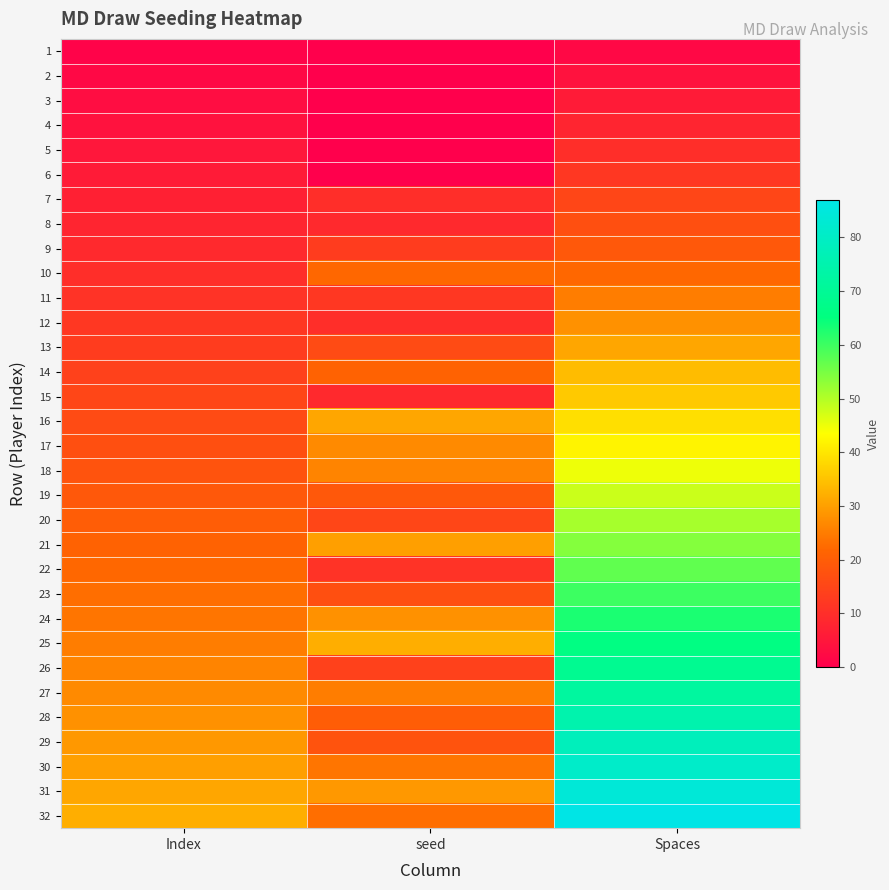

Reading left to right, list all the values displayed in this chart.

1: Index=1	seed=0	Spaces=2
2: Index=2	seed=0	Spaces=4
3: Index=3	seed=0	Spaces=6
4: Index=4	seed=0	Spaces=8
5: Index=5	seed=0	Spaces=10
6: Index=6	seed=0	Spaces=12
7: Index=7	seed=10	Spaces=15
8: Index=8	seed=9	Spaces=17
9: Index=9	seed=13	Spaces=19
10: Index=10	seed=22	Spaces=22
11: Index=11	seed=12	Spaces=25
12: Index=12	seed=10	Spaces=28
13: Index=13	seed=16	Spaces=31
14: Index=14	seed=21	Spaces=34
15: Index=15	seed=9	Spaces=36
16: Index=16	seed=31	Spaces=39
17: Index=17	seed=27	Spaces=42
18: Index=18	seed=26	Spaces=45
19: Index=19	seed=19	Spaces=48
20: Index=20	seed=15	Spaces=51
21: Index=21	seed=30	Spaces=54
22: Index=22	seed=11	Spaces=57
23: Index=23	seed=17	Spaces=60
24: Index=24	seed=28	Spaces=63
25: Index=25	seed=32	Spaces=66
26: Index=26	seed=14	Spaces=69
27: Index=27	seed=25	Spaces=72
28: Index=28	seed=20	Spaces=75
29: Index=29	seed=18	Spaces=78
30: Index=30	seed=24	Spaces=81
31: Index=31	seed=29	Spaces=84
32: Index=32	seed=23	Spaces=87